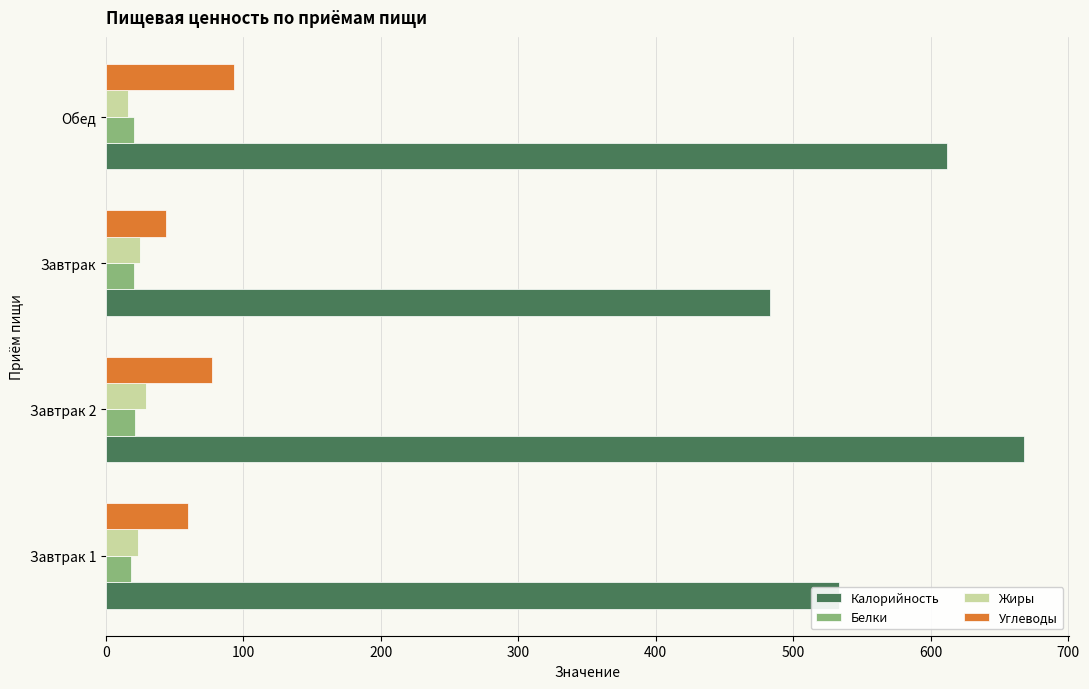

At which category is the sum across all series the highest?

Завтрак 2